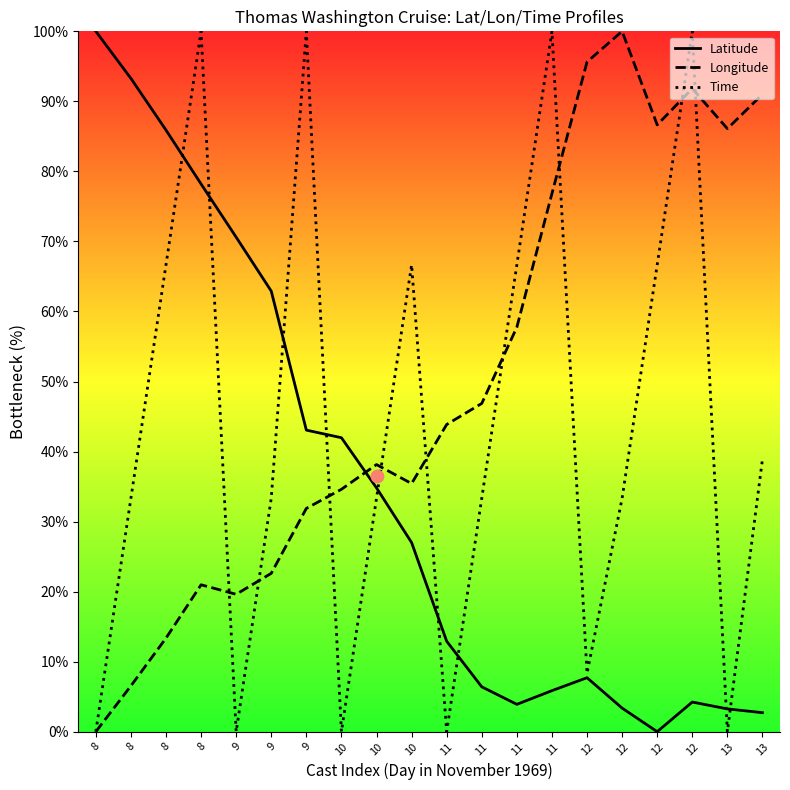

What are all the series names shown in the legend?

Latitude, Longitude, Time